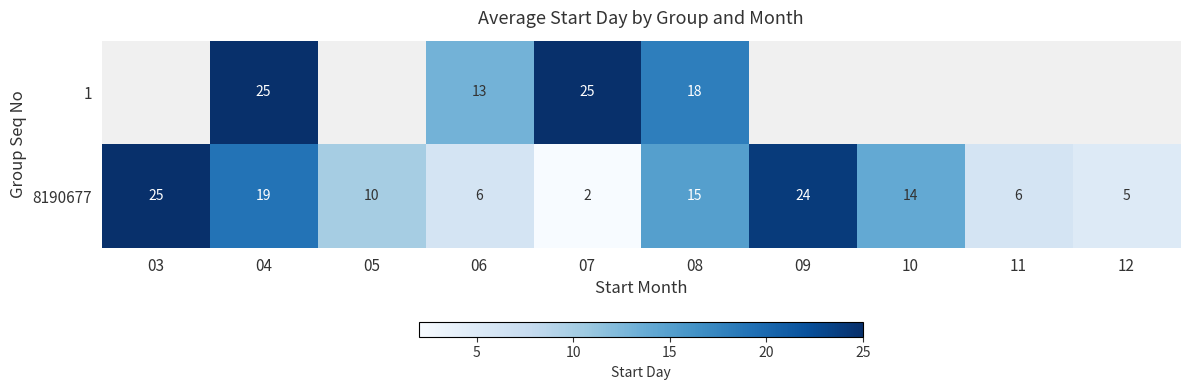

What is the total value across all series at 06?

19